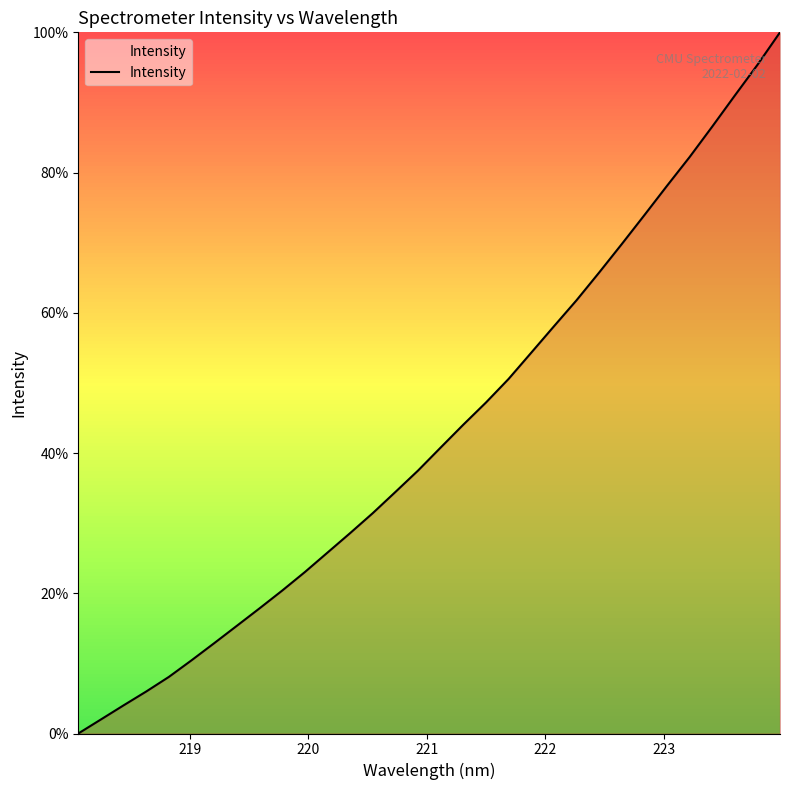

How many lines are shown in the chart?

1